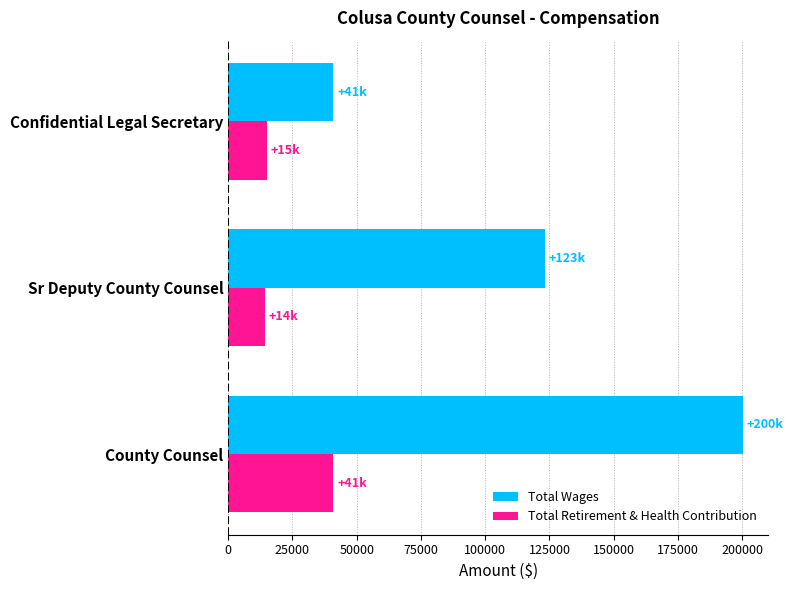

Which series changed the most between County Counsel and Sr Deputy County Counsel?

Total Wages